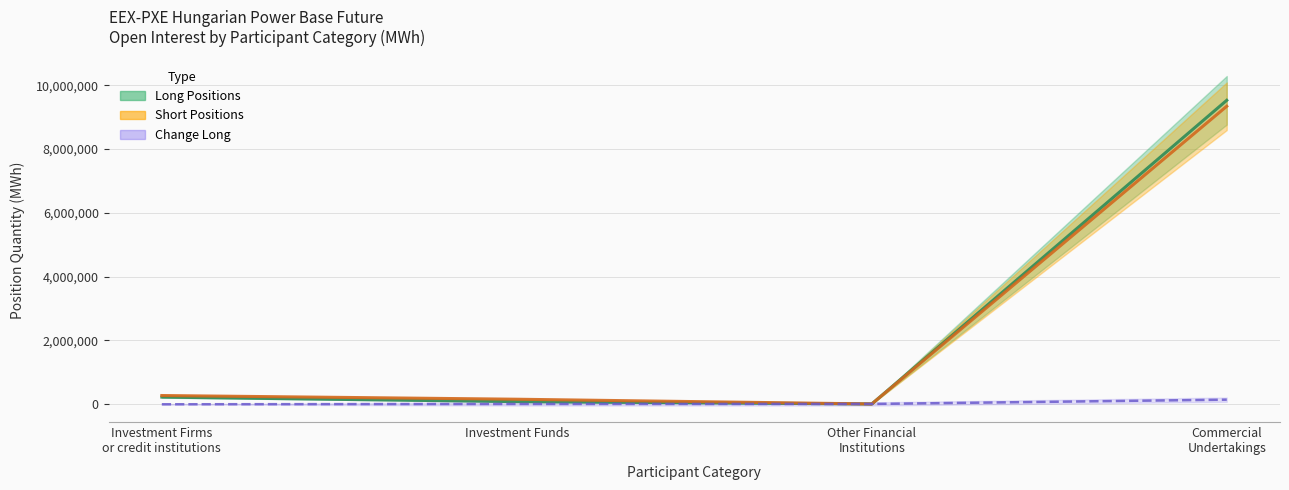

Rank the series by their maximum value, from highest to lowest.

Long Positions, Short Positions, Change Long (MWh)